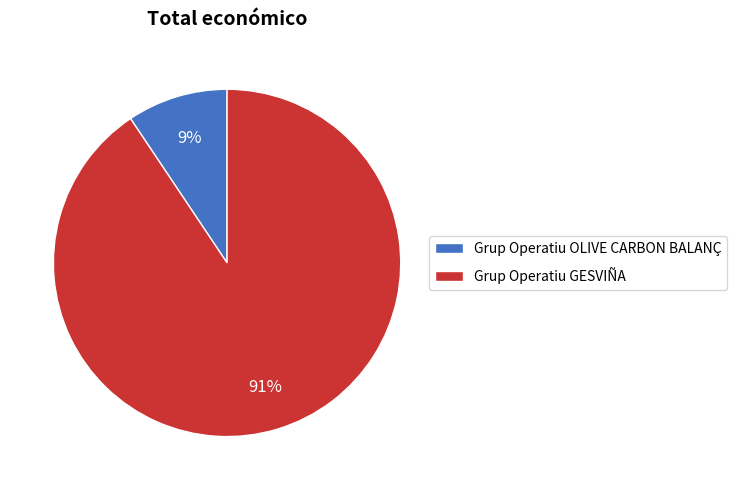

Is it true that Grup Operatiu OLIVE CARBON BALANÇ is 24% of the pie?

False